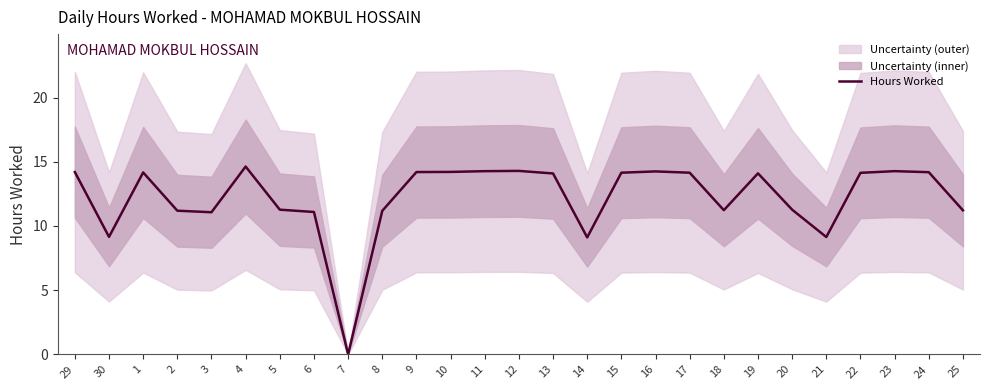

How many lines are shown in the chart?

1